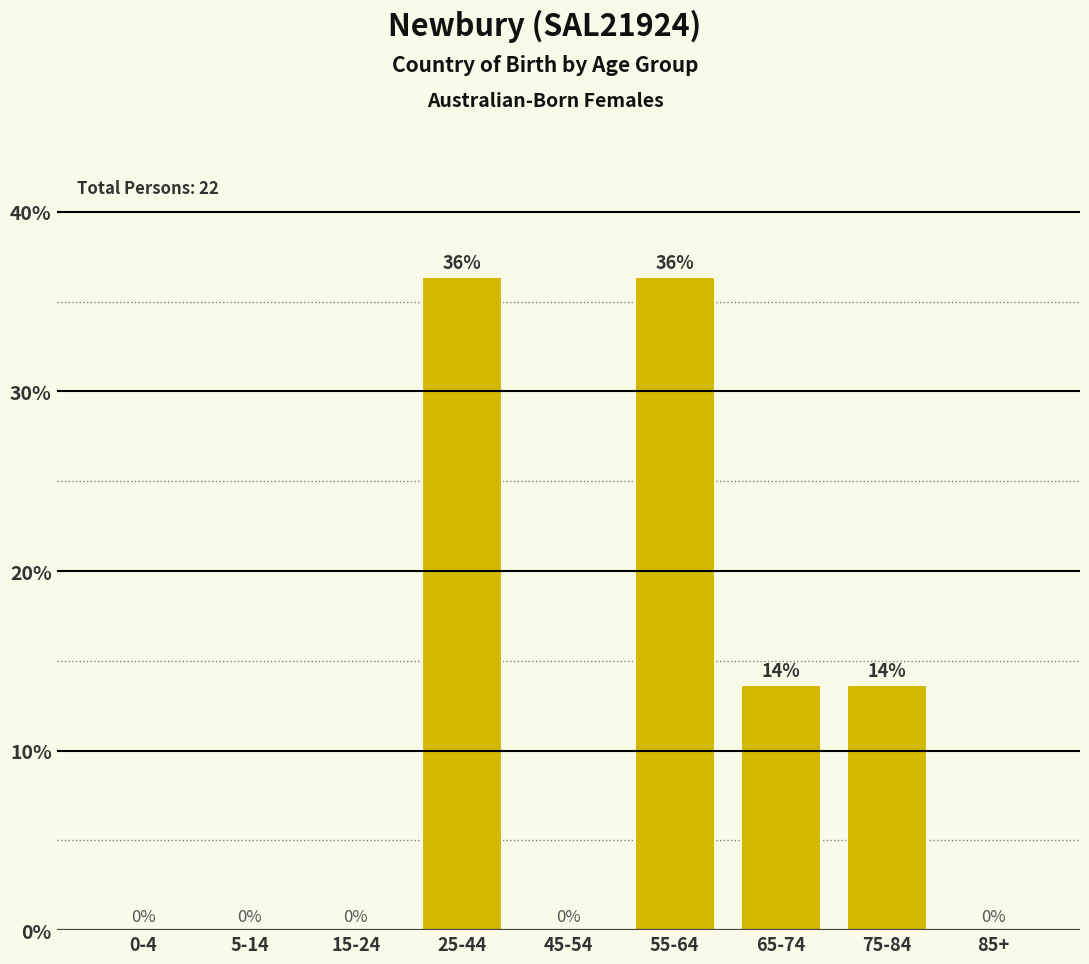

Between 0-4 and 75-84, which is larger?

75-84